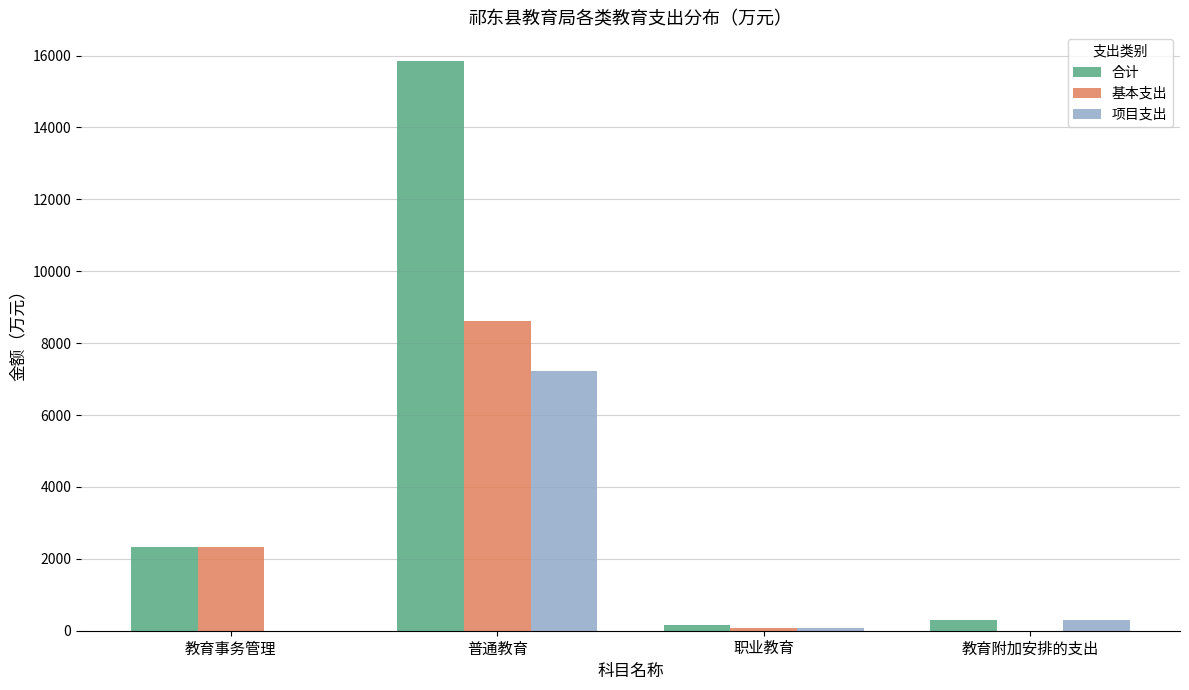

What is the sum of the 项目支出 values at 职业教育 and 普通教育?

7306.9